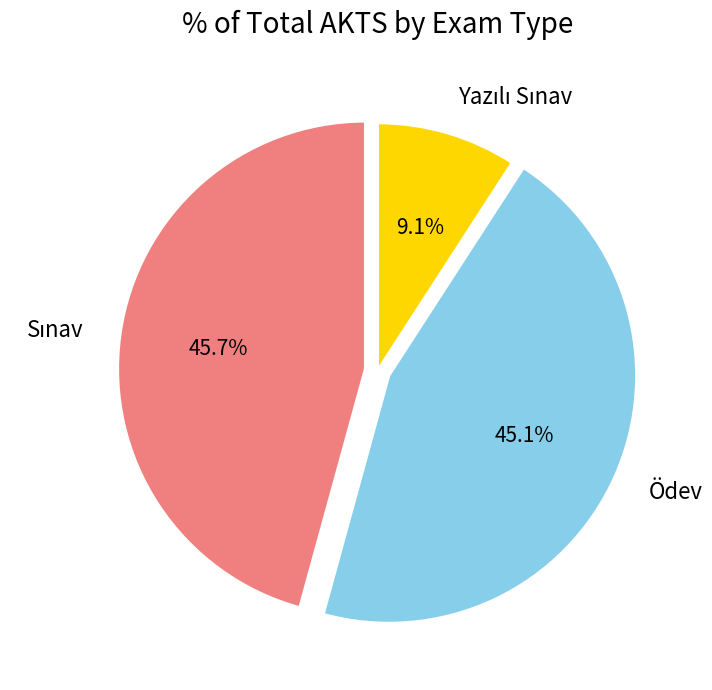

Does Ödev account for over 50% of the chart?

No